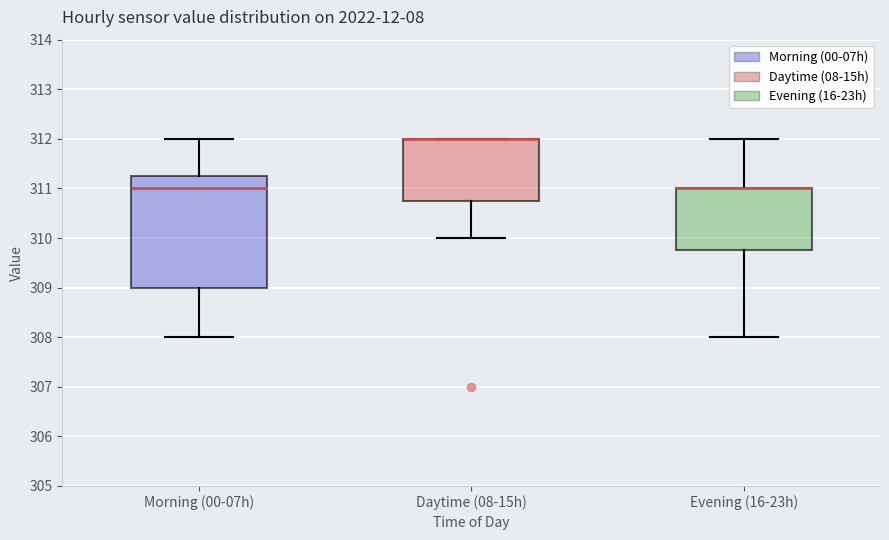

Where does the upper whisker of the box for Evening (16-23h) end on the y-axis? The values are not printed on the chart, so give them approximately, as read against the axis.

312.0